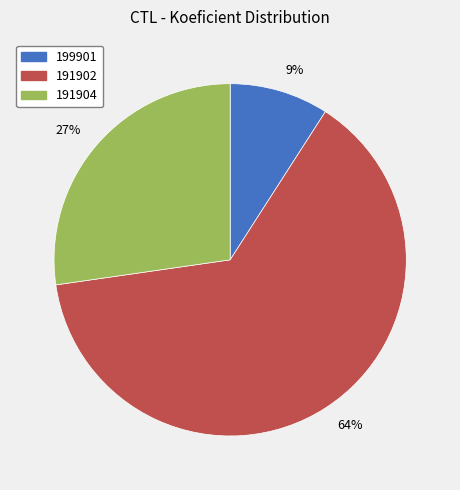

Rank the categories by value from lowest to highest.

9%, 27%, 64%